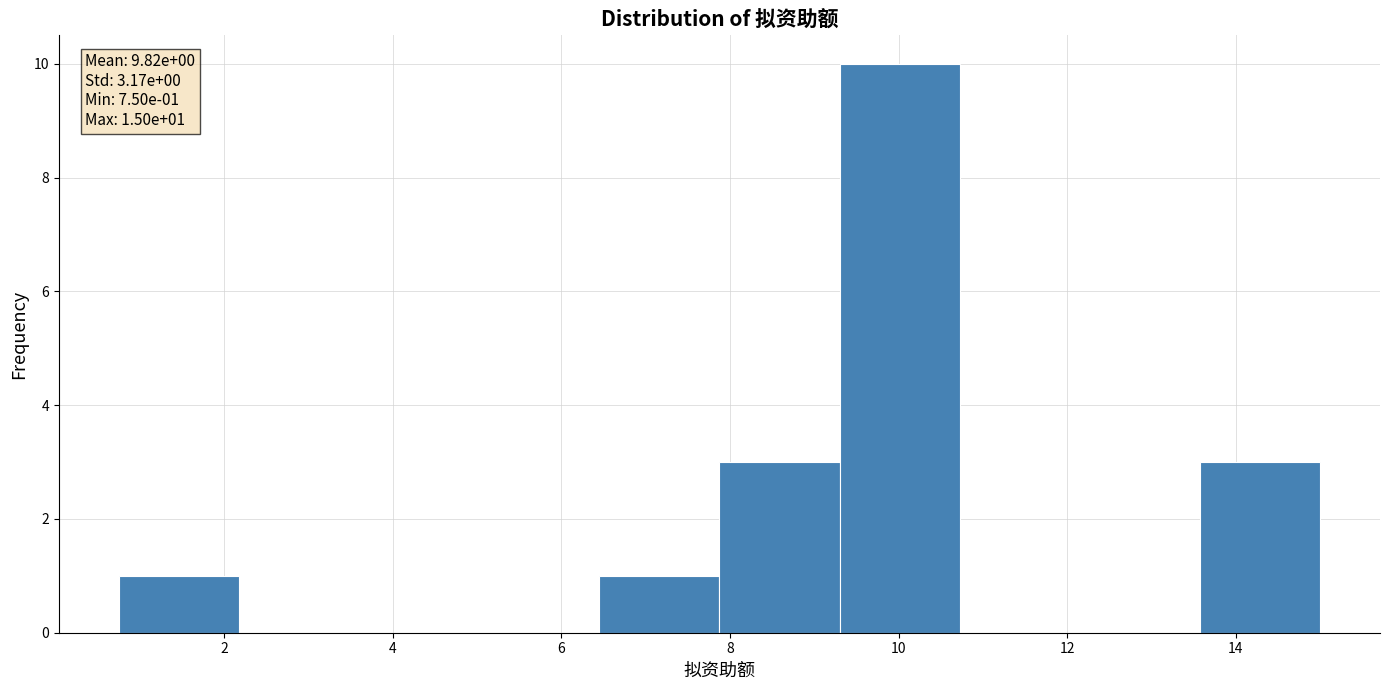

Which range on the x-axis has the tallest bar?

9.4 to 10.8